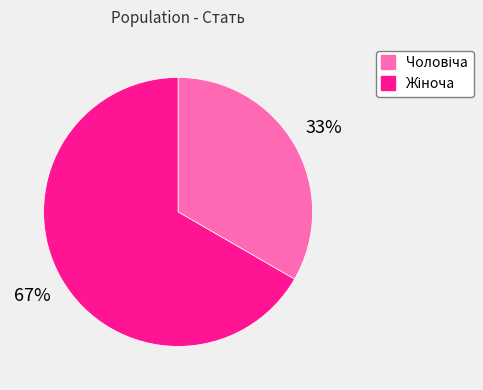

To the nearest percent, what is the average slice percentage?

50%